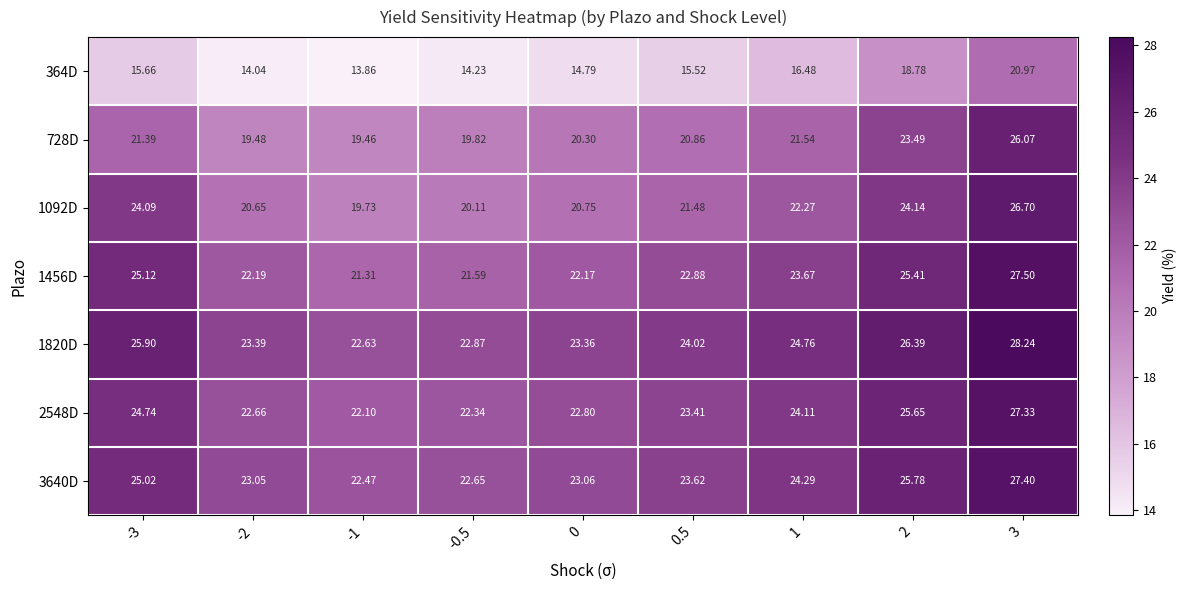

Is the value of 364D at 2 greater than the value of 2548D at -0.5?

No